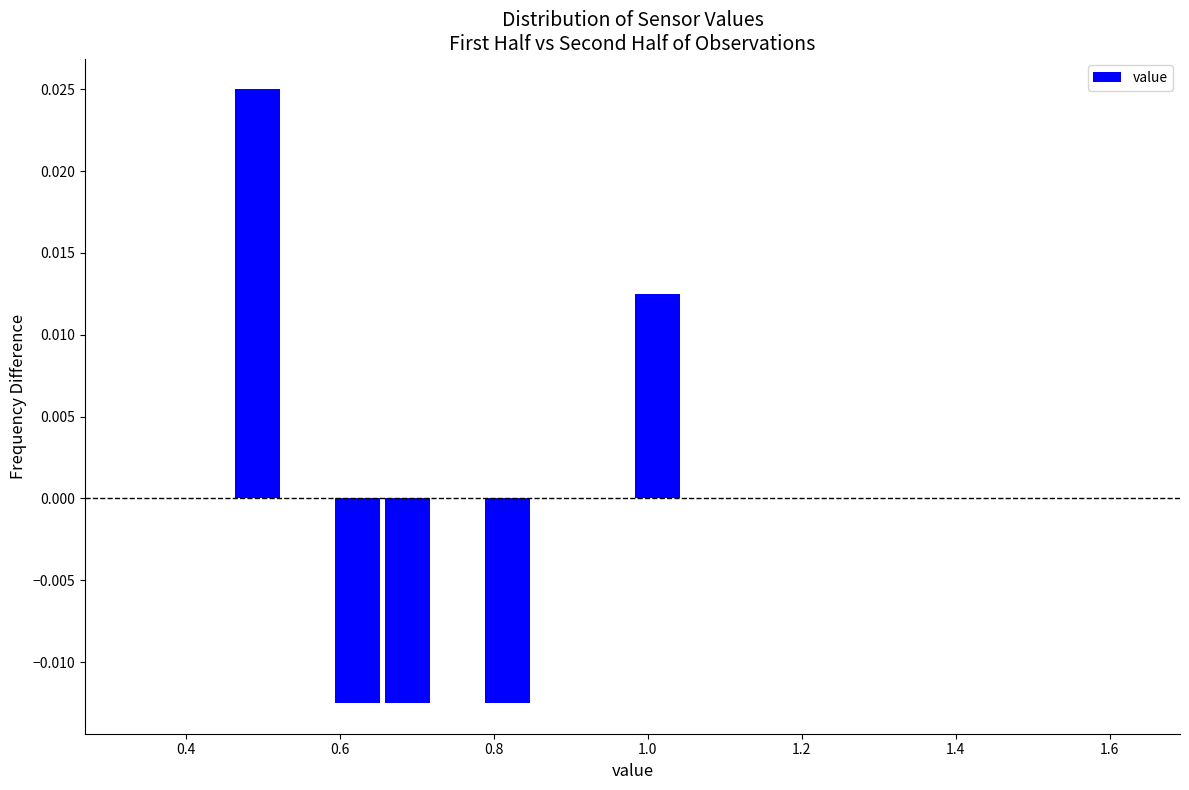

Read against the x-axis, roughly where is the centre of the tallest bar?

0.50